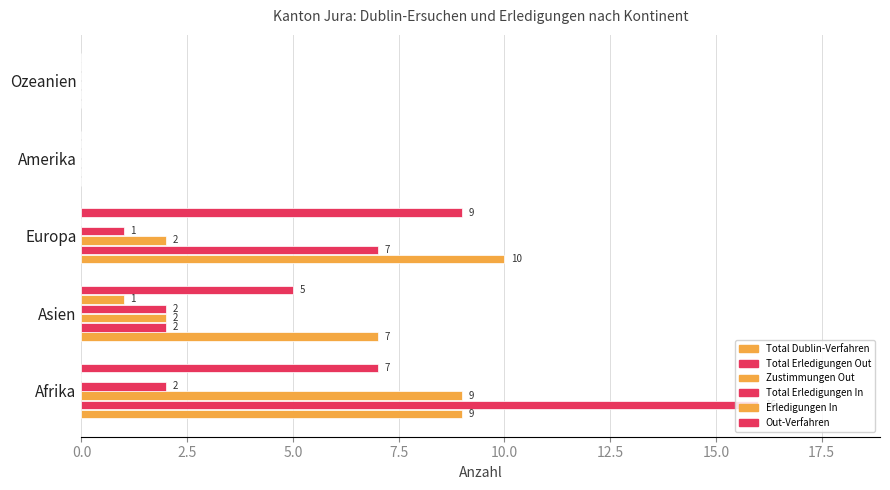

Reading right to left, extract all data points from this chart.

Total Dublin-Verfahren: 0	0	10	7	9
Total Erledigungen Out: 0	0	7	2	16
Zustimmungen Out: 0	0	2	2	9
Total Erledigungen In: 0	0	1	2	2
Erledigungen In: 0	0	0	1	0
Out-Verfahren: 0	0	9	5	7